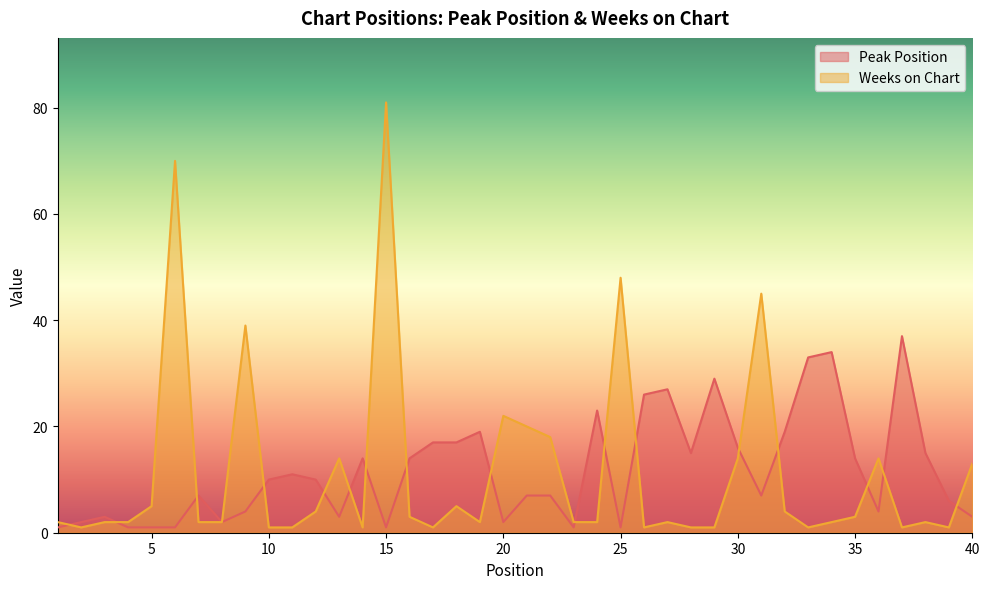

True or false: Peak Position has more than 1 points higher than both neighbors.

True